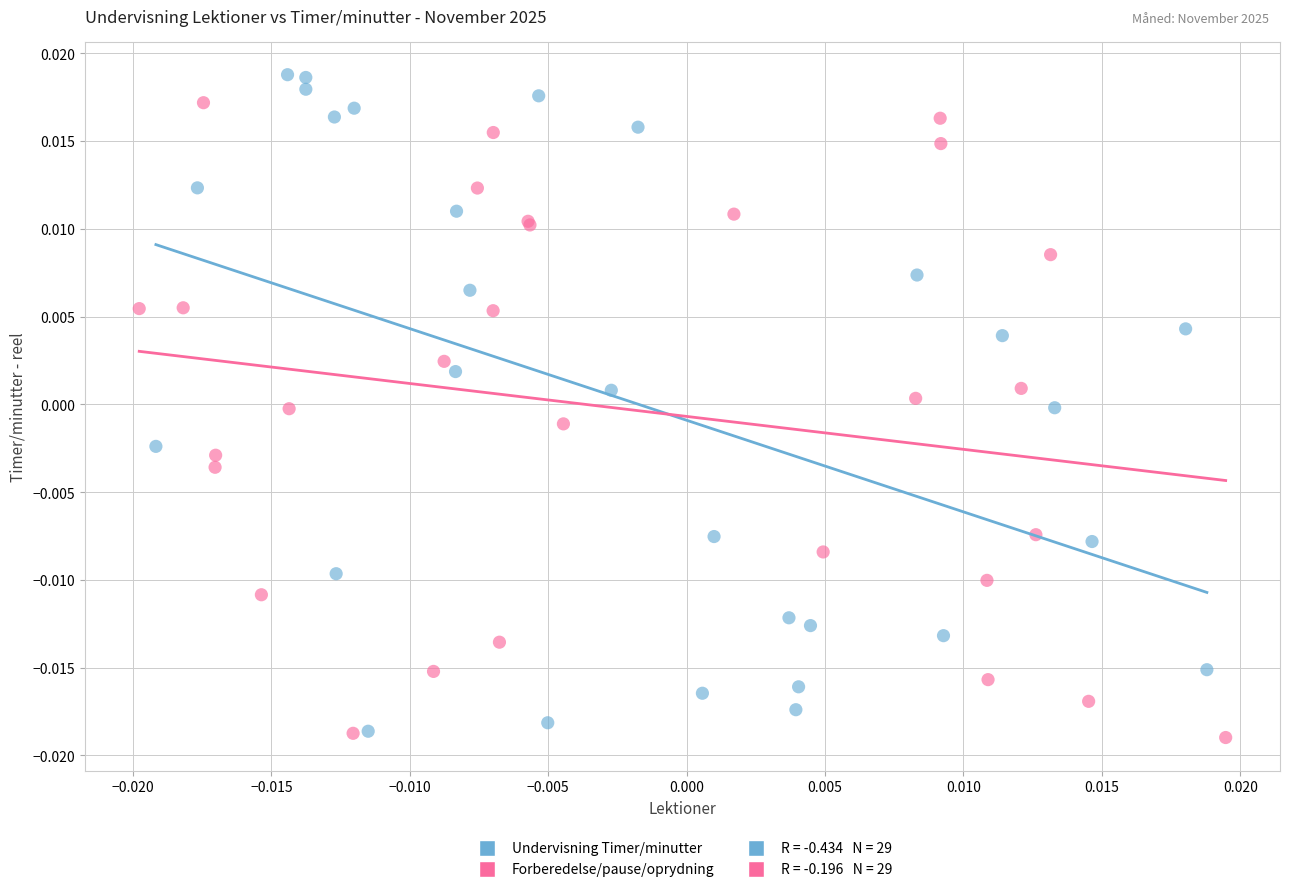

Which series has the widest spread of Y values?

Undervisning Timer/minutter